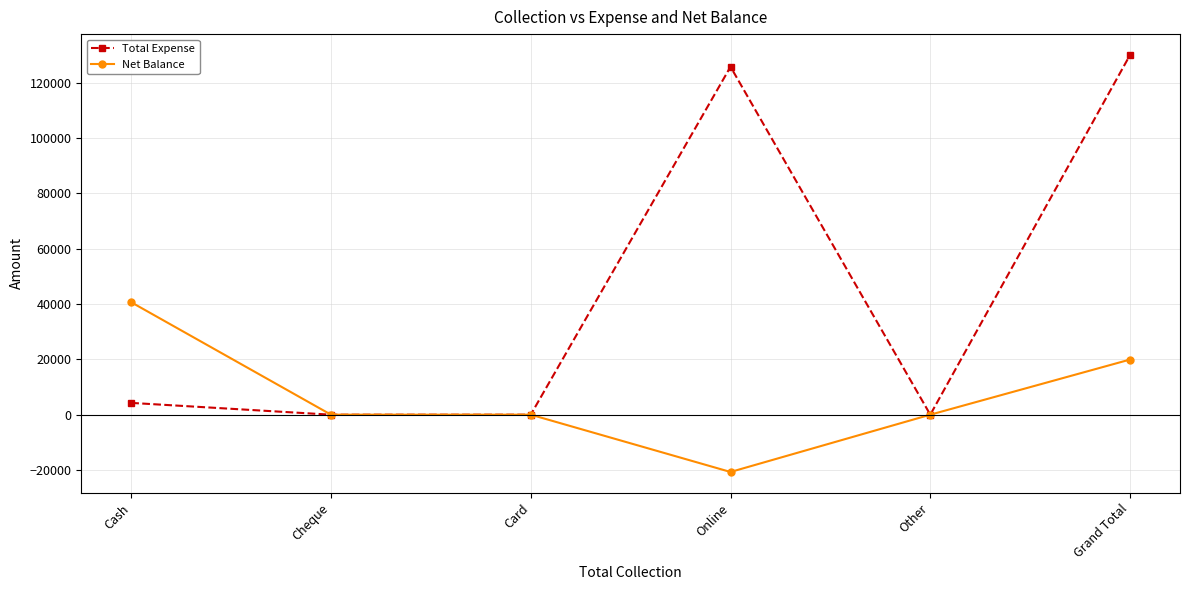

Which series has the largest total across all categories?

Total Expense